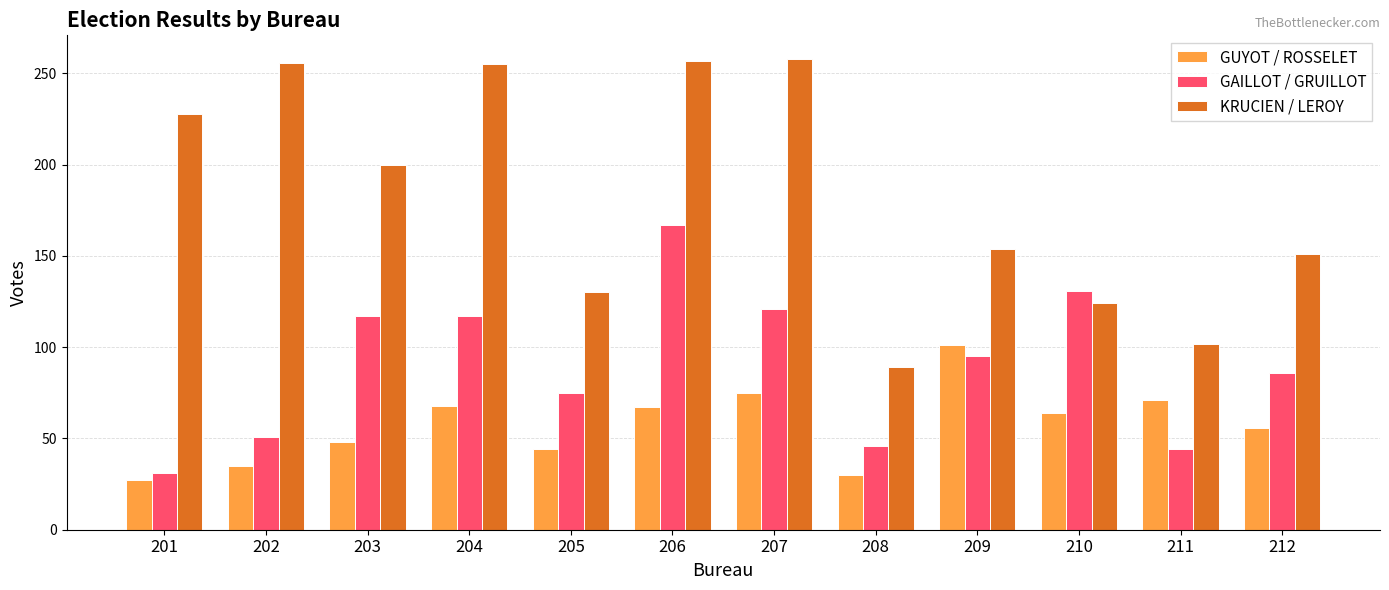

At which label is KRUCIEN / LEROY closest to 173?

209